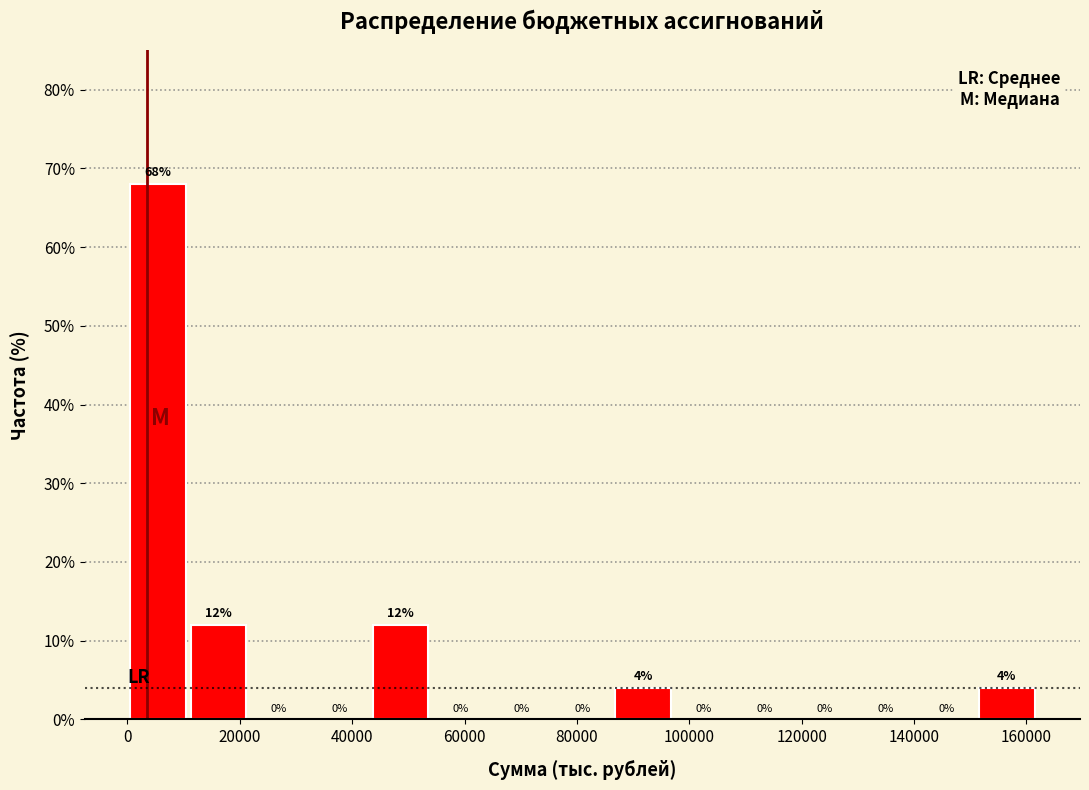

What is the height of the bar covering 152000 to 162000 on the x-axis? The bar edges are not printed on the chart, so give them approximately, as read against the axis.

4